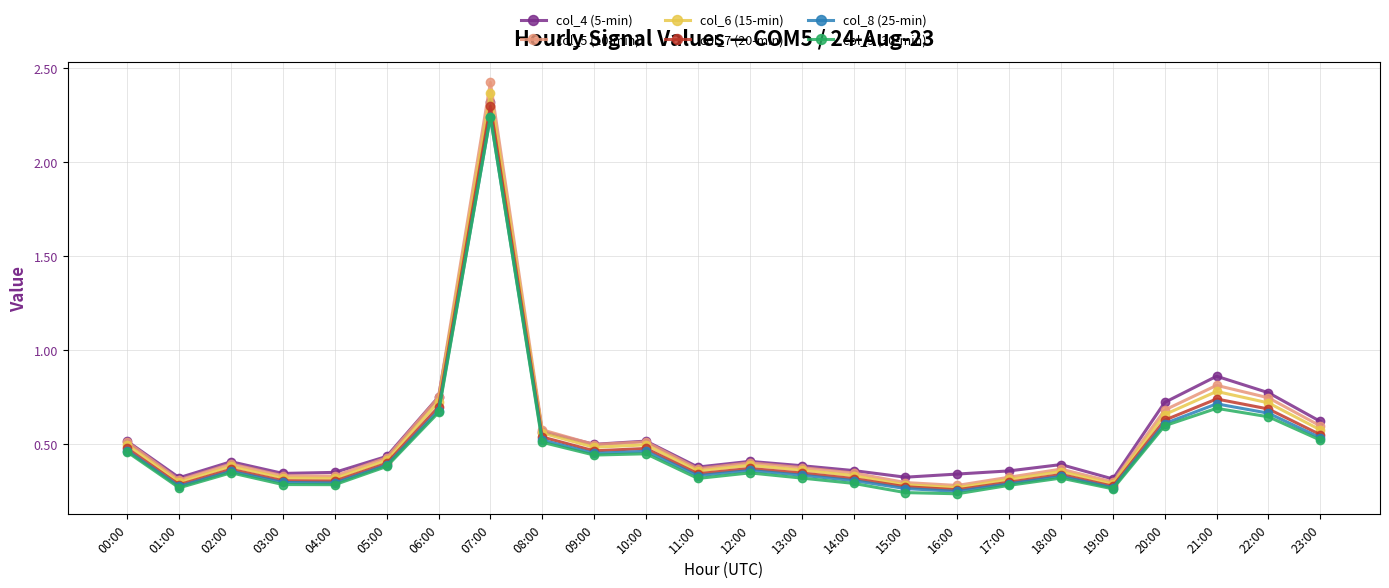

At how many categories does at least one series exceed 2?

1